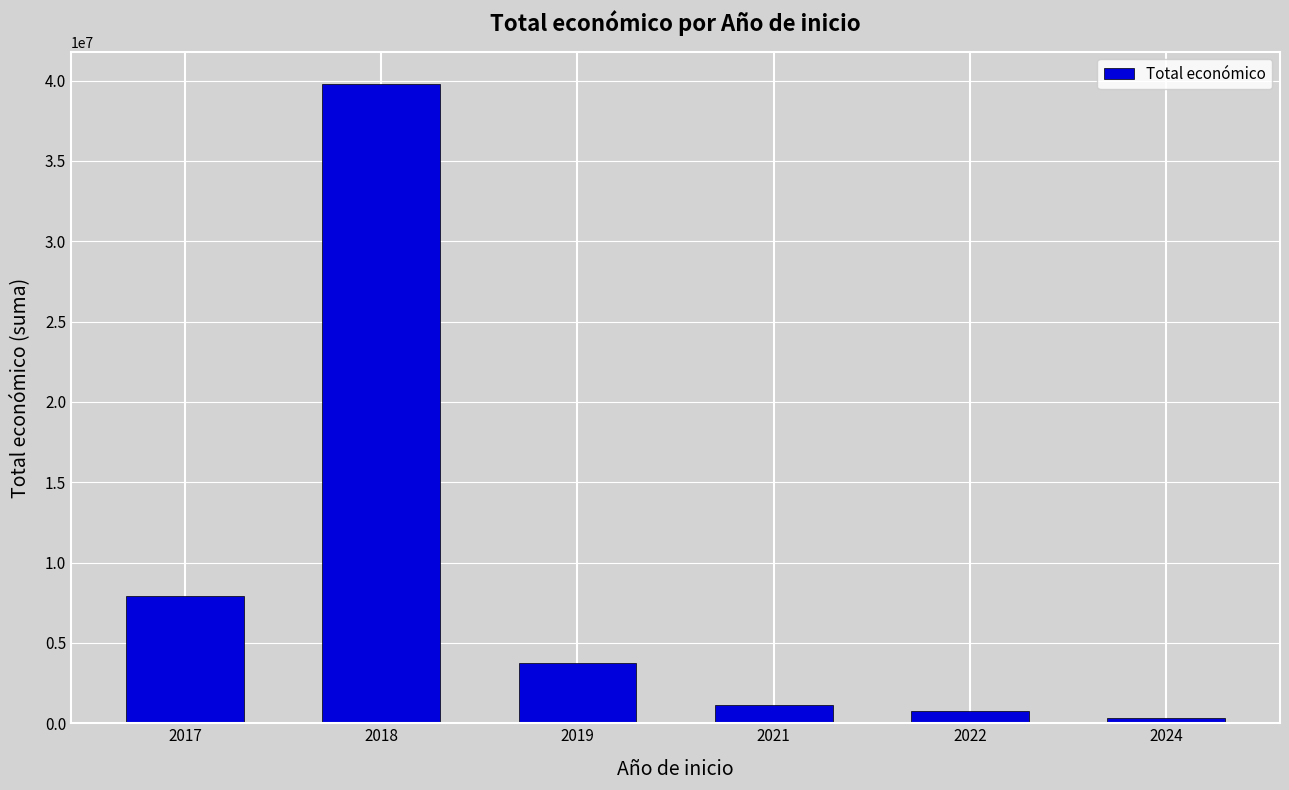

Are the bars grouped side by side (vs. stacked)?

No